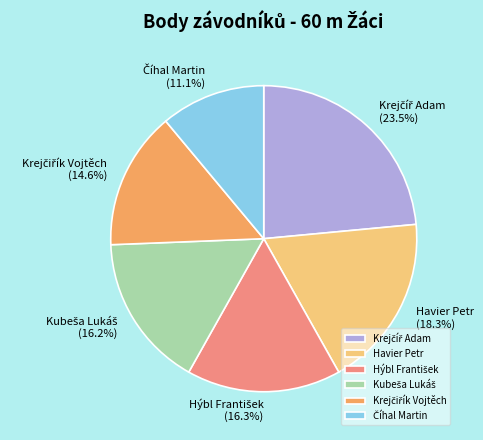

What portion of the pie excludes Havier Petr?

81.7%